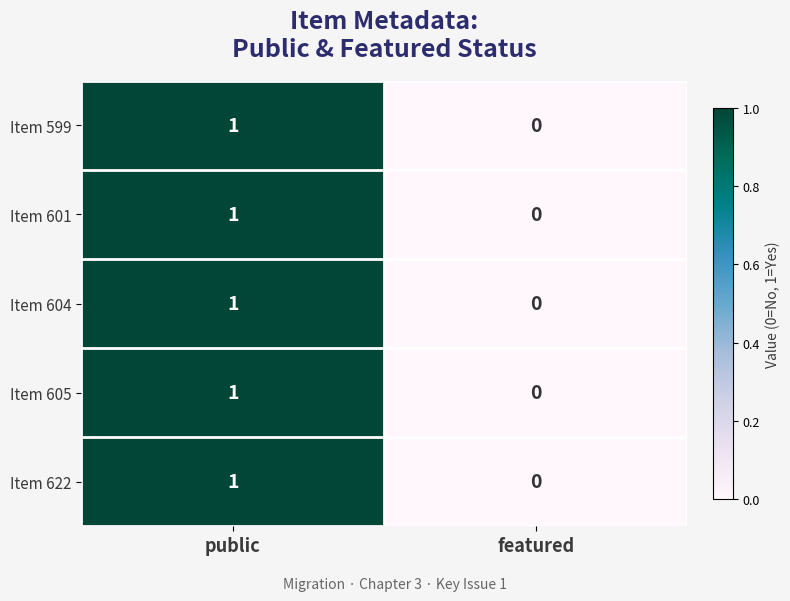

Which category has the highest value in the Item 599 series?

public